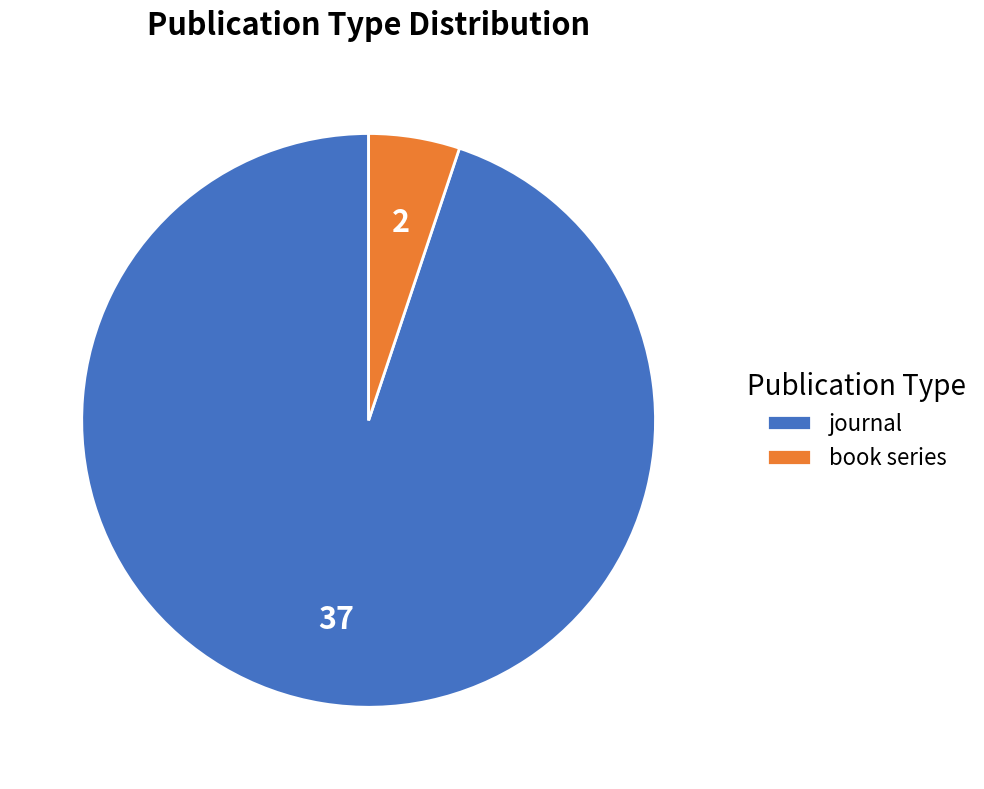

Is the sum of book series and journal greater than half?

Yes